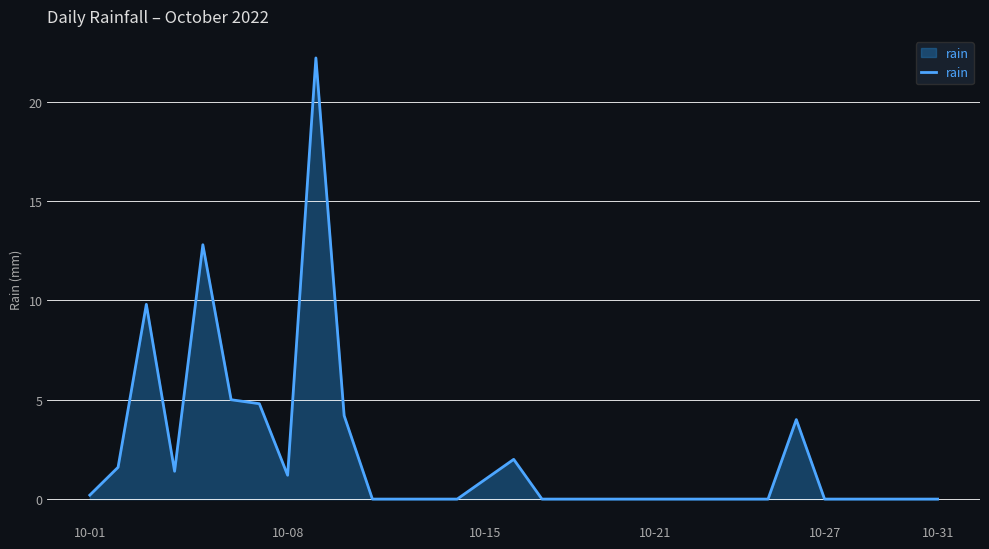

What is the maximum value shown in the chart?

22.2